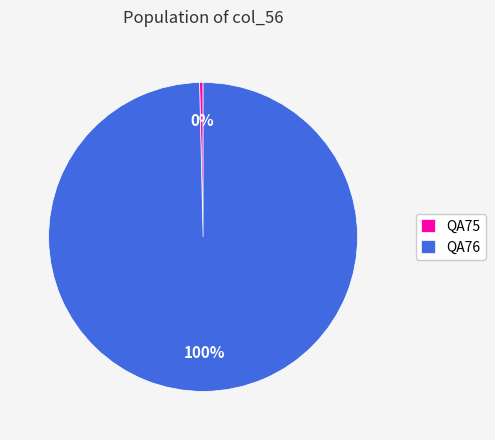

Rank the categories by value from lowest to highest.

QA75, QA76